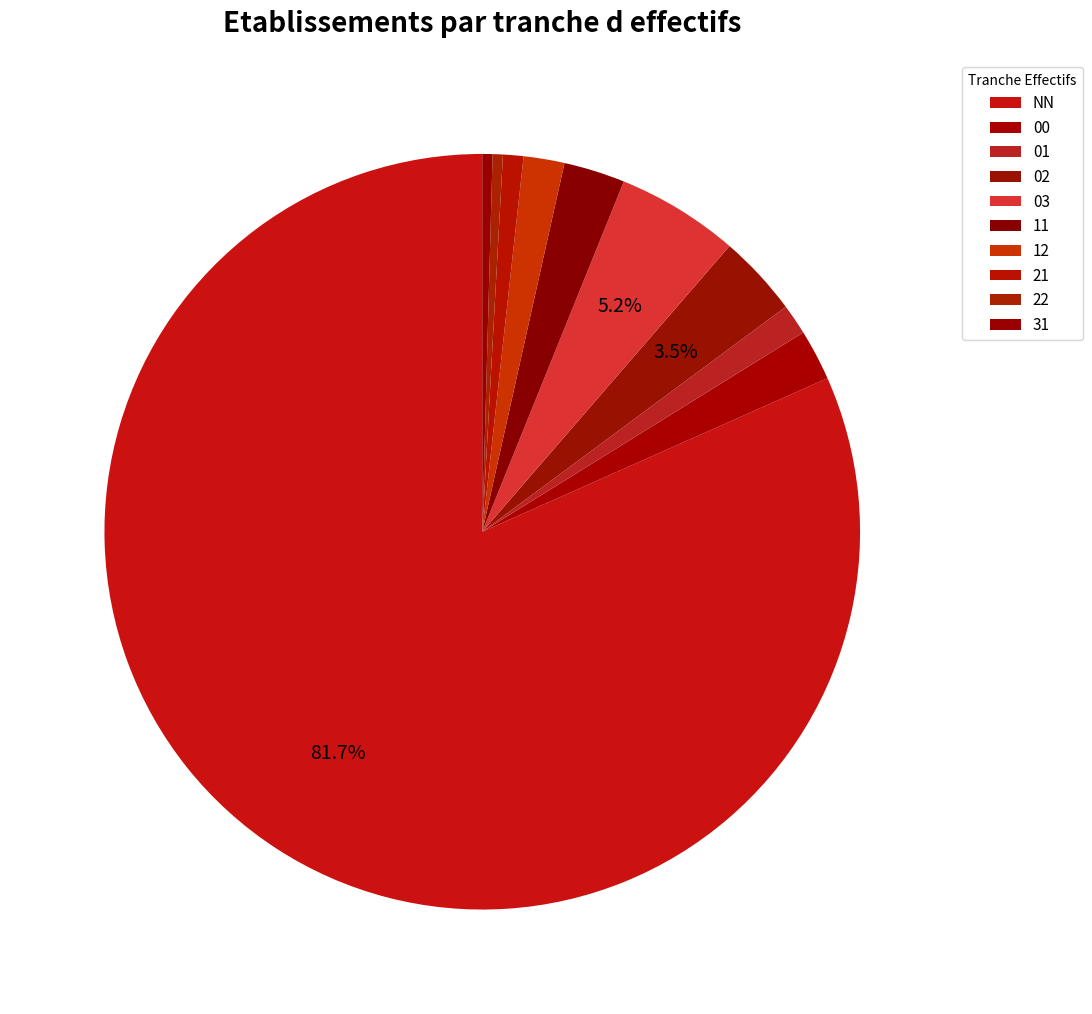

To the nearest percent, what is the average slice percentage?

10%